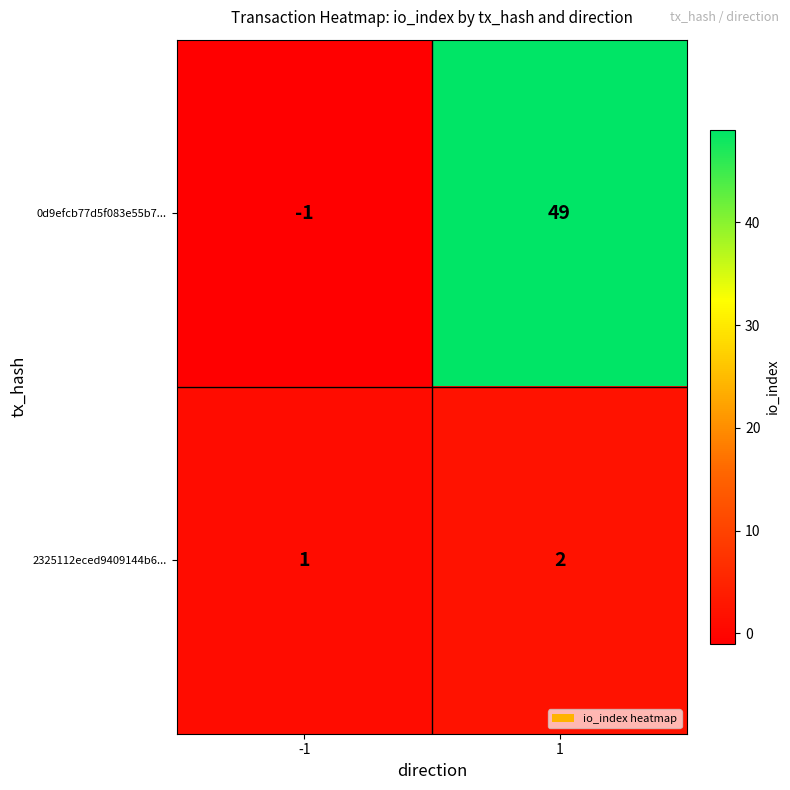

What is the sum of all 2325112eced9409144b6... values?

3